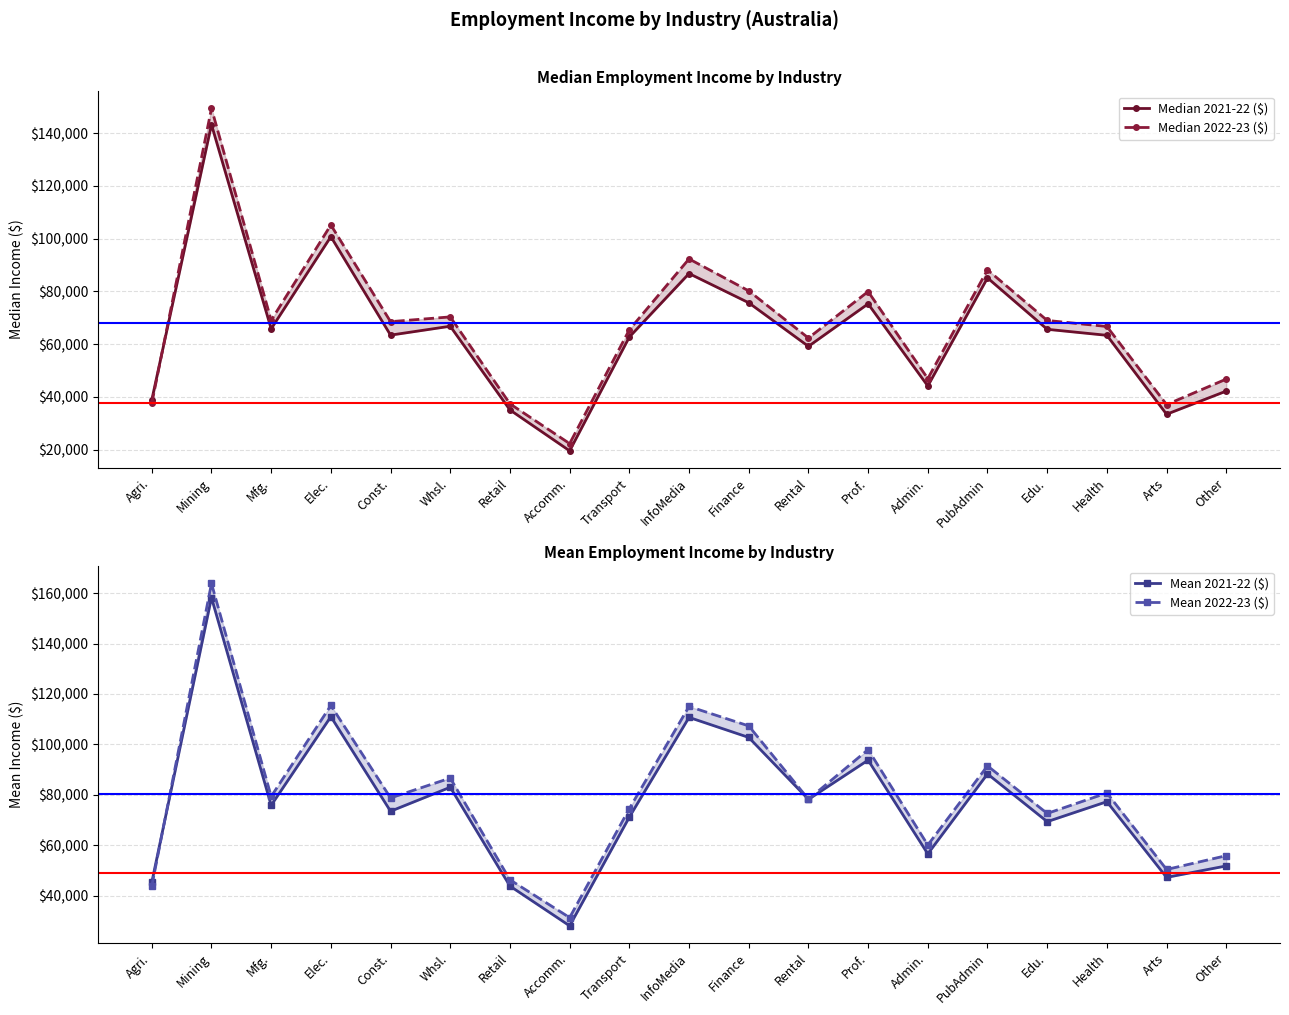

Rank the series by their average value, from highest to lowest.

Mean 2022-23 ($), Mean 2021-22 ($), Median 2022-23 ($), Median 2021-22 ($)